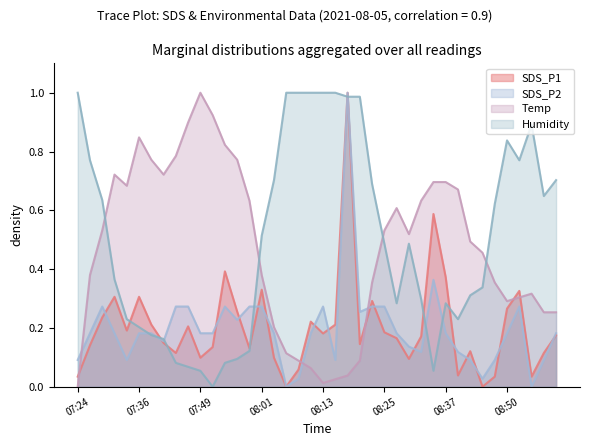

Where do Humidity and Temp first cross each other?

07:29 and 07:32